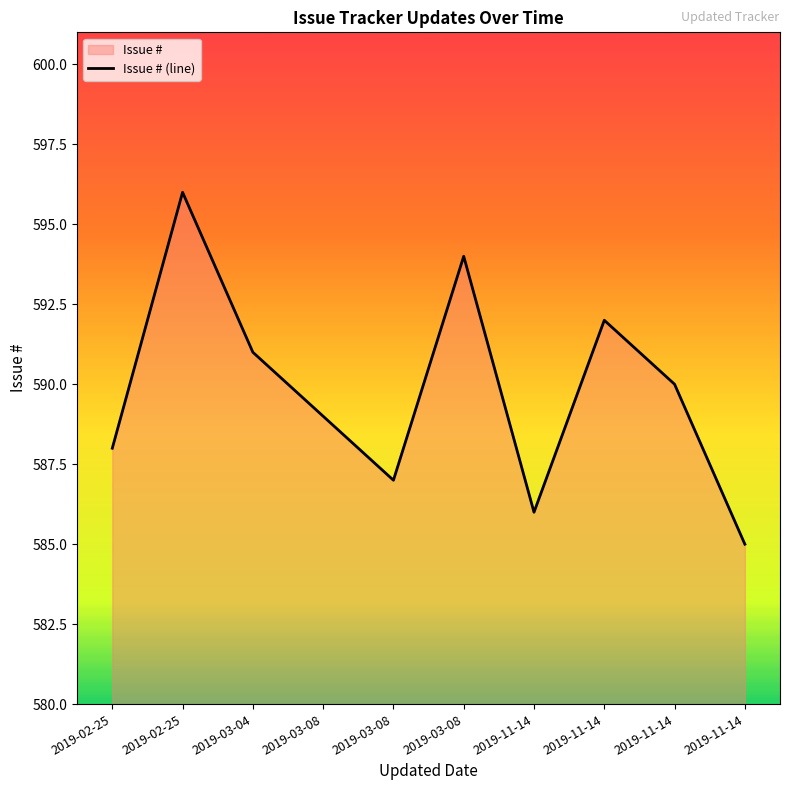

What is the value of the 7th point from the left?

586